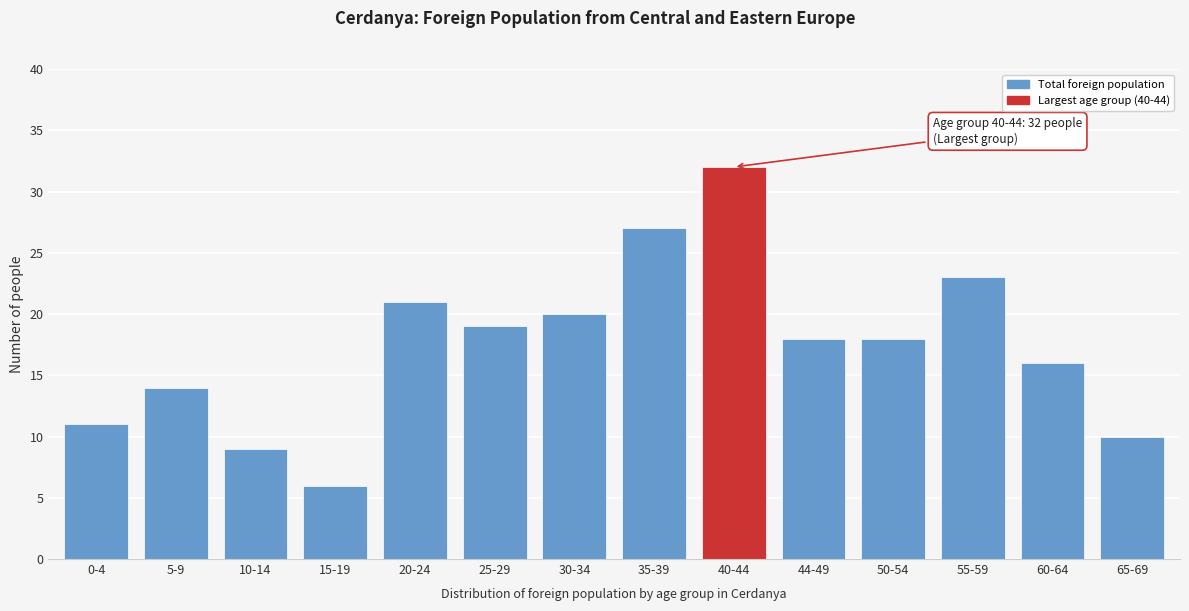

Reading left to right, extract all data points from this chart.

11	14	9	6	21	19	20	27	32	18	18	23	16	10